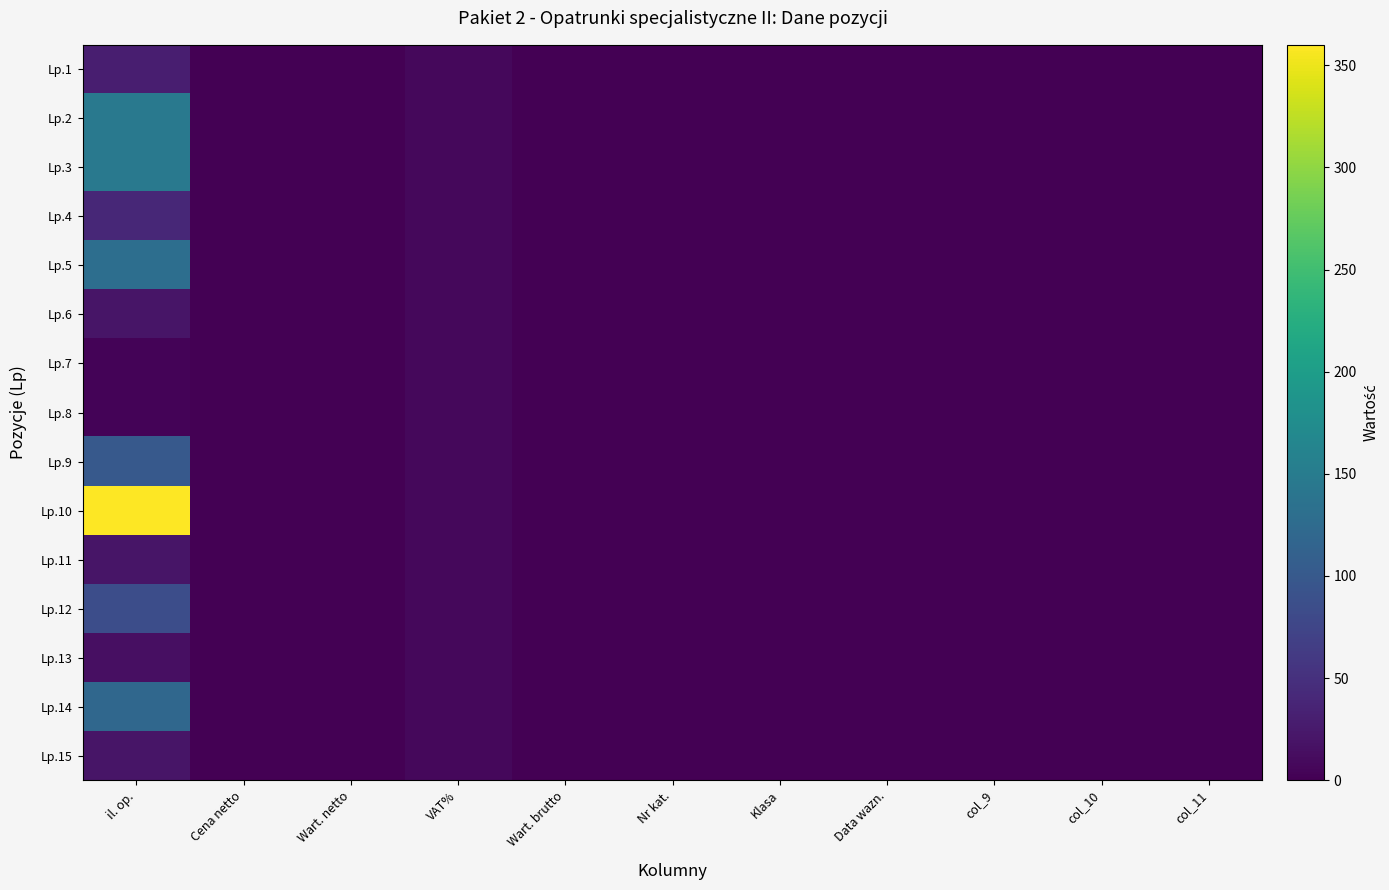

How many categories are shown in the chart?

11